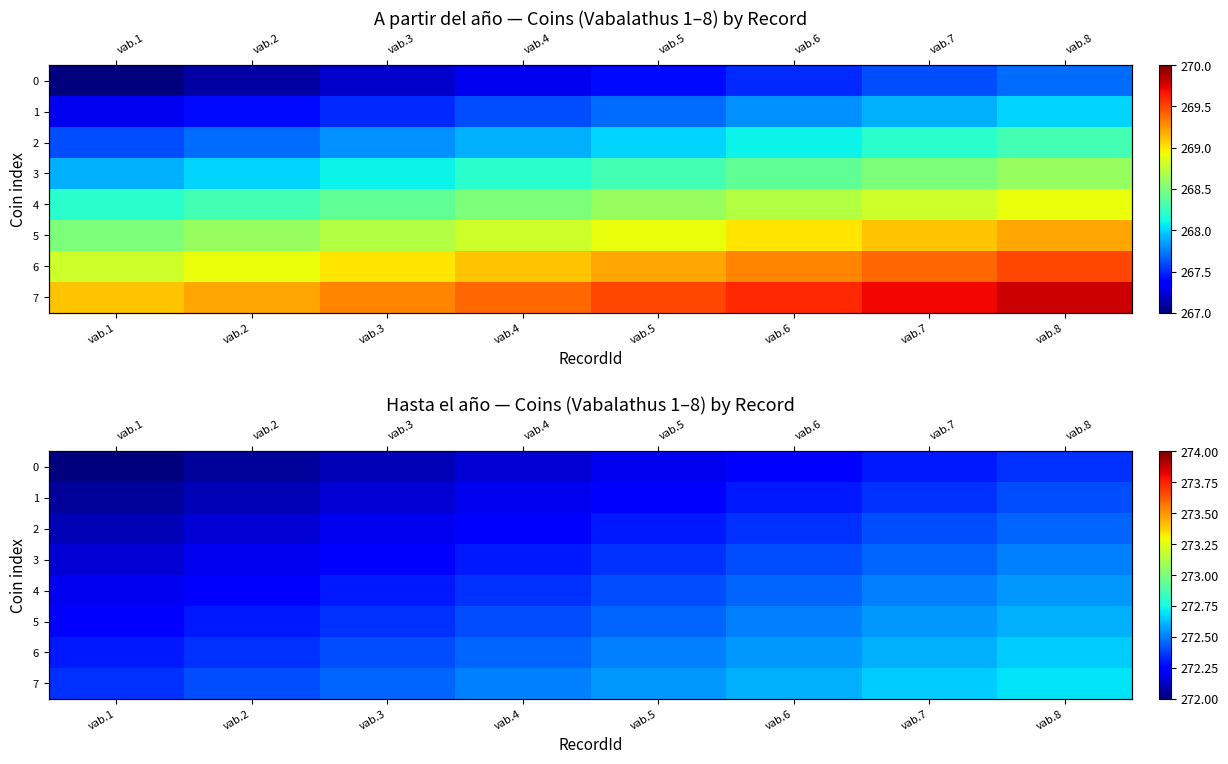

What value does the 7 series have at vab.6?

272.6